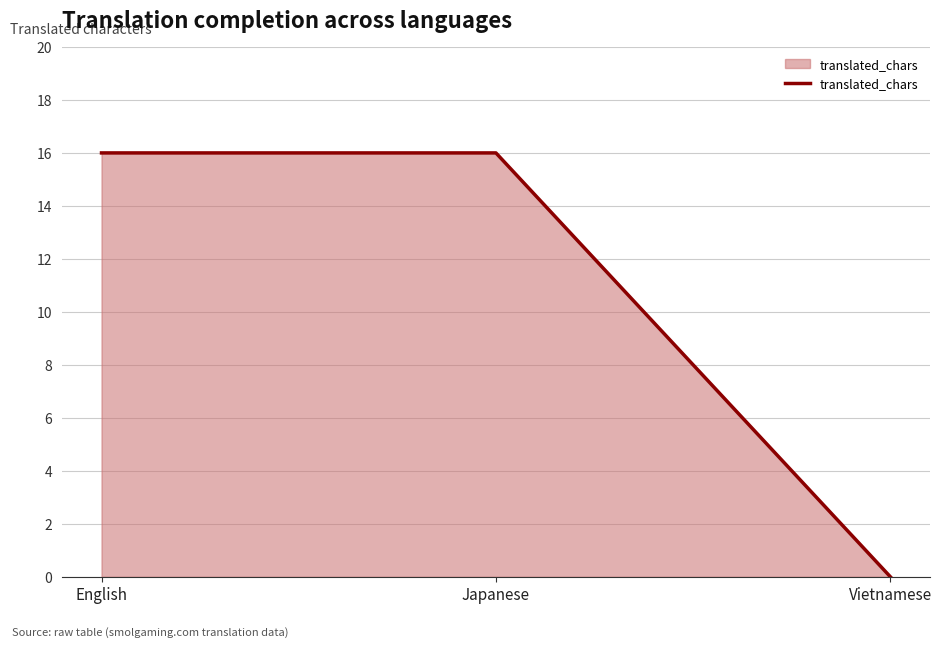

At which category does the chart reach its minimum across all series?

Vietnamese